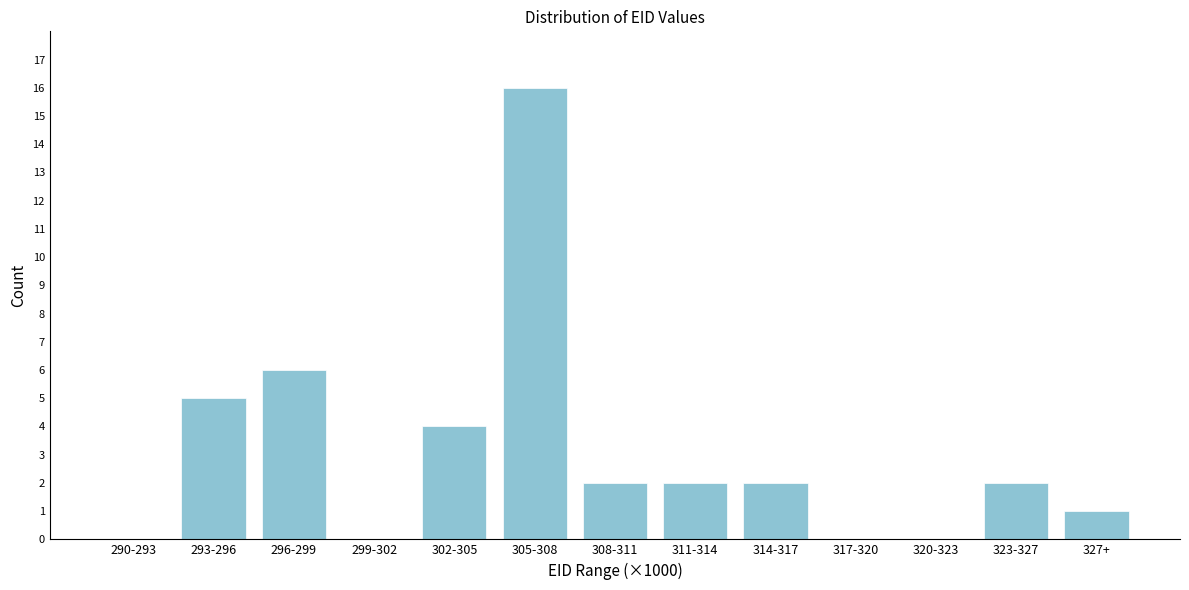

Reading left to right, extract all data points from this chart.

290-293=0	293-296=5	296-299=6	299-302=0	302-305=4	305-308=16	308-311=2	311-314=2	314-317=2	317-320=0	320-323=0	323-327=2	327+=1